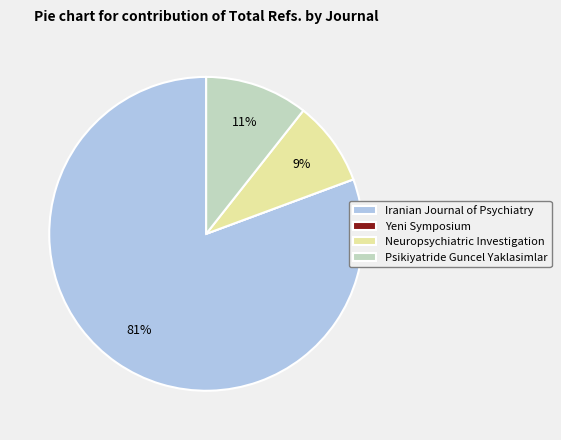

Does any single category account for the majority?

Yes